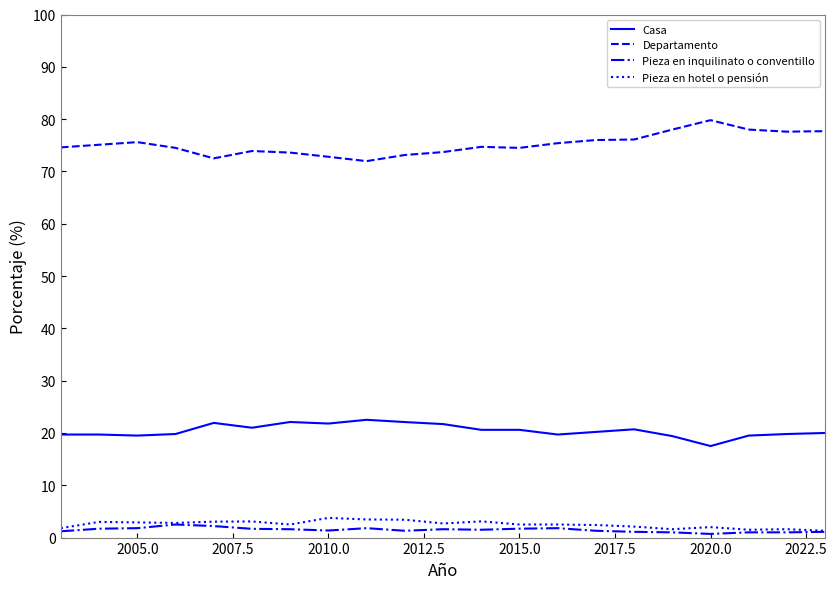

True or false: Casa and Pieza en inquilinato o conventillo cross at least once.

False